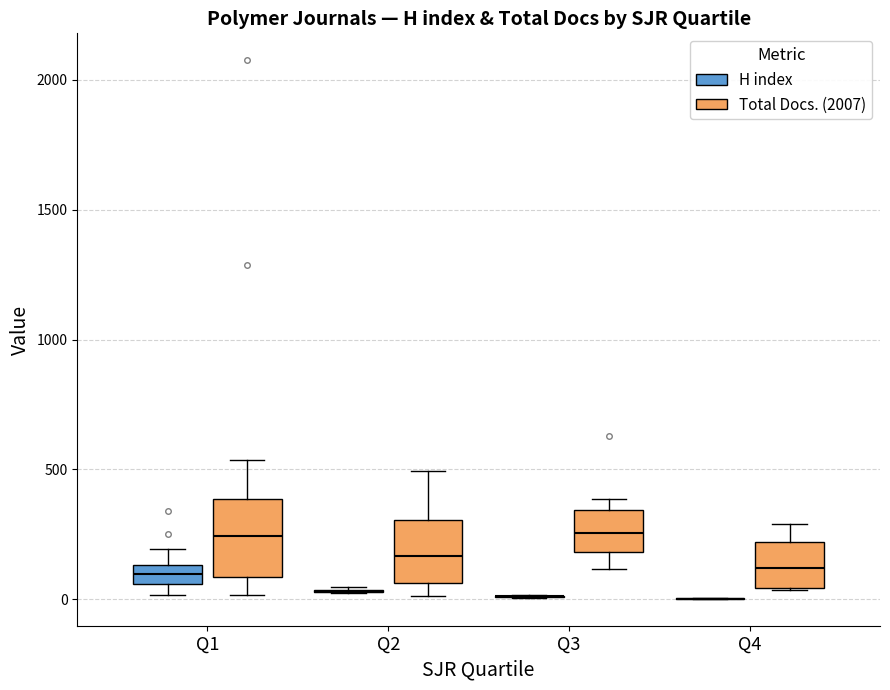

Where does the median line of the box for Q1 (Total Docs. (2007)) sit on the y-axis? The values are not printed on the chart, so give them approximately, as read against the axis.

250